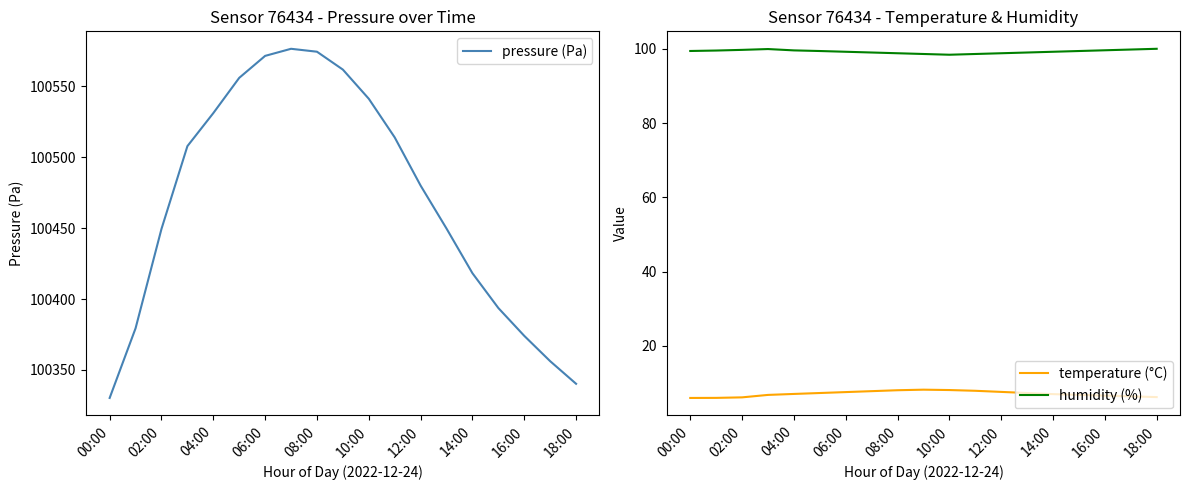

The pressure (Pa) series shows 100571.6 at 06:00. True or false?

True